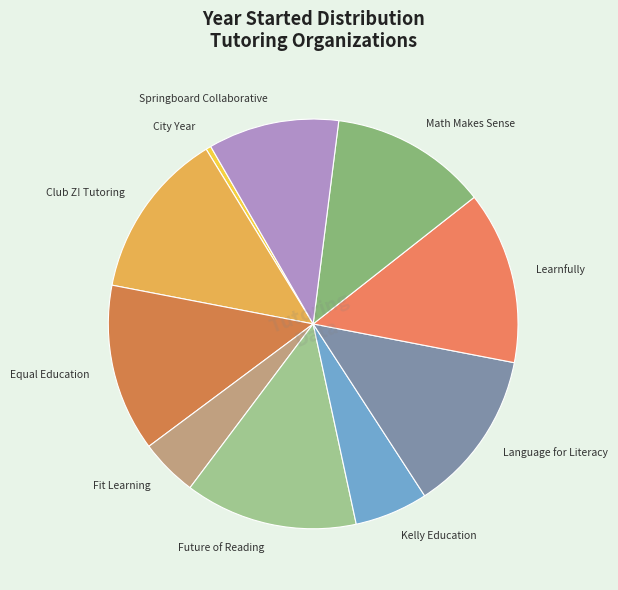

Do Springboard Collaborative and City Year together represent more than half of the pie?

No